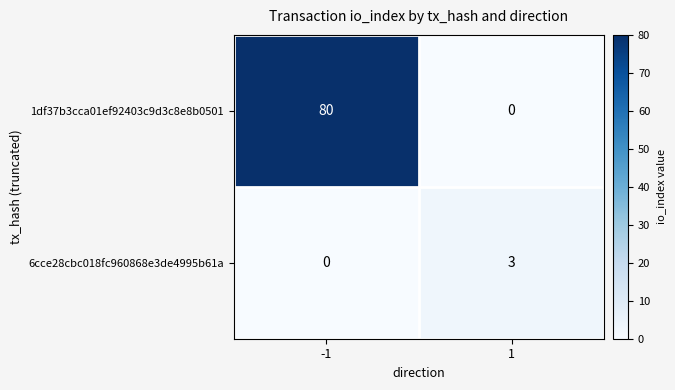

What is the maximum value for 6cce28cbc018fc960868e3de4995b61a?

3